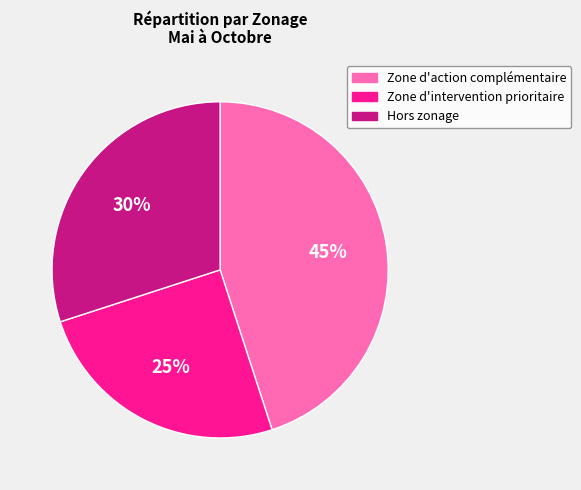

Is the sum of Hors zonage and Zone d'action complémentaire greater than half?

Yes